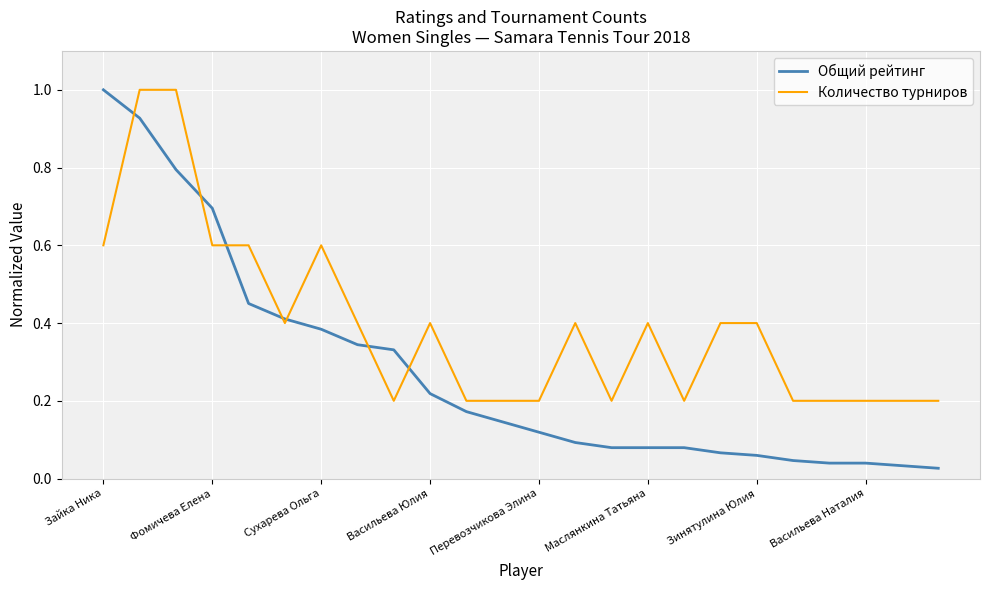

Rank the series by their average value, from highest to lowest.

Количество турниров, Общий рейтинг